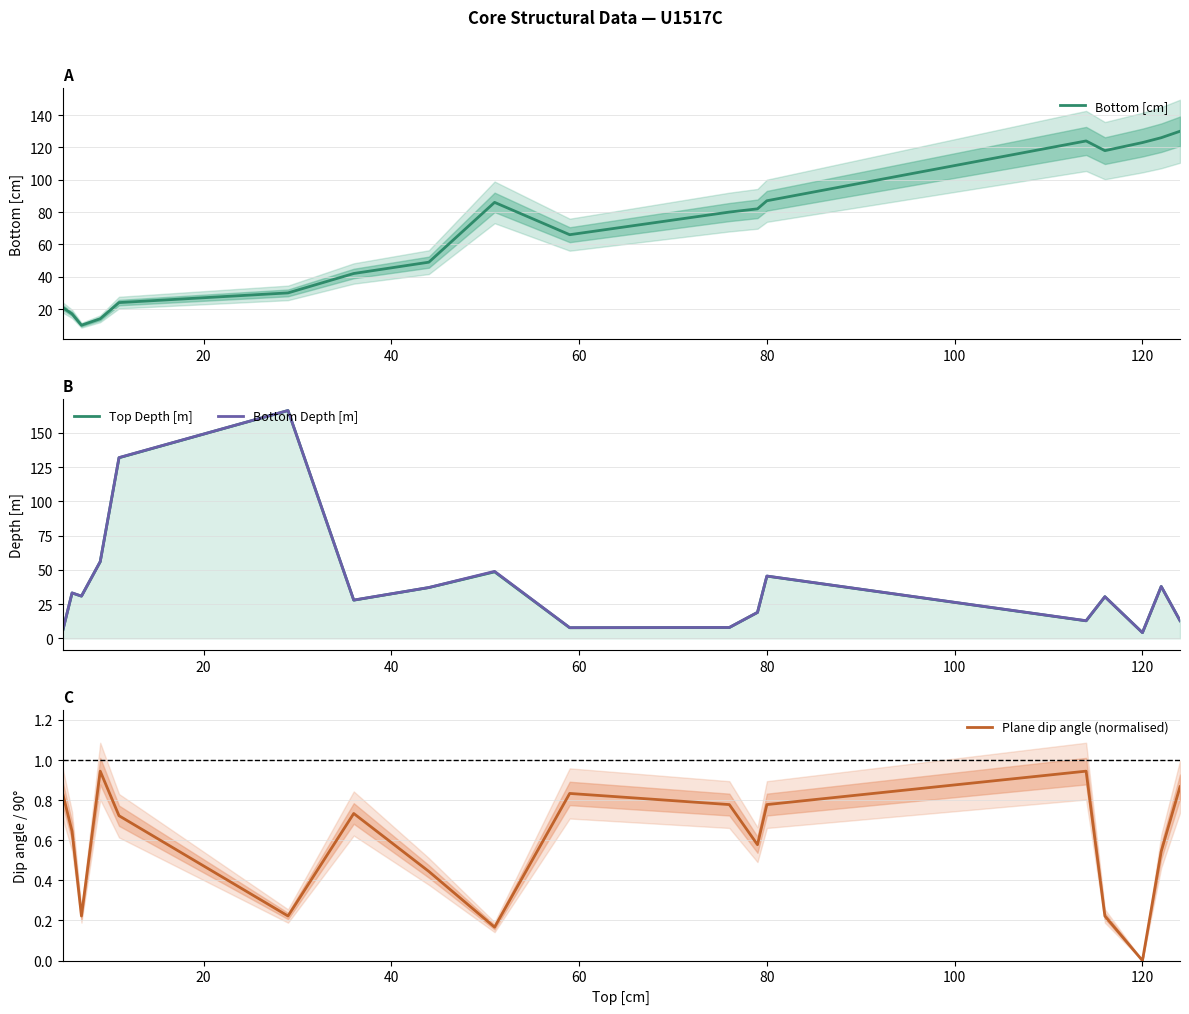

At which label does Plane dip angle (normalised) reach its minimum?

120